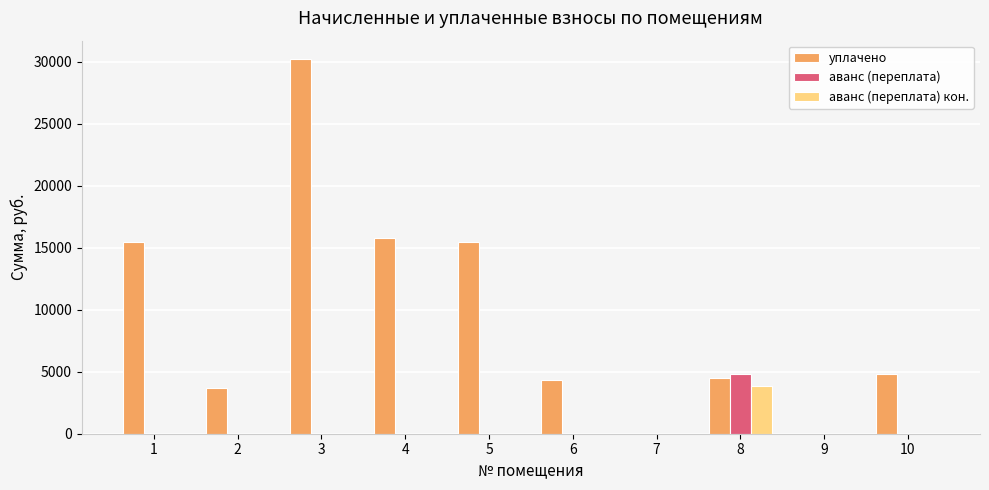

Is the value of аванс (переплата) кон. at 1 greater than the value of уплачено at 2?

No